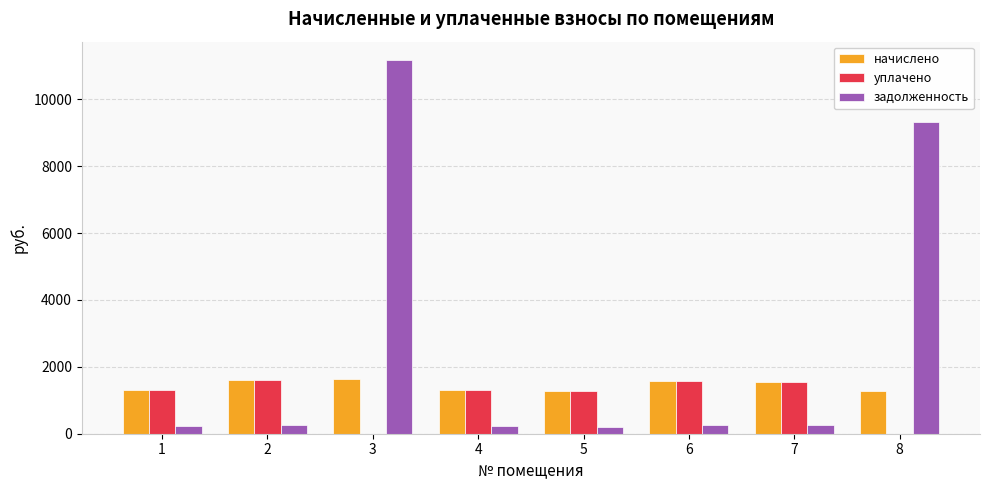

At which category is the sum across all series the highest?

3